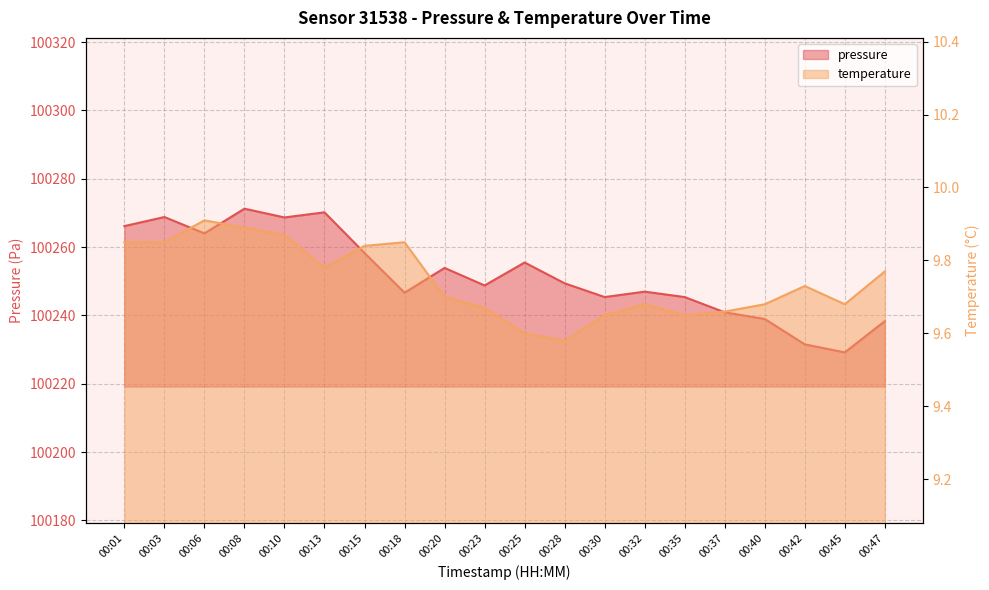

At which category does pressure reach its first local valley?

00:06